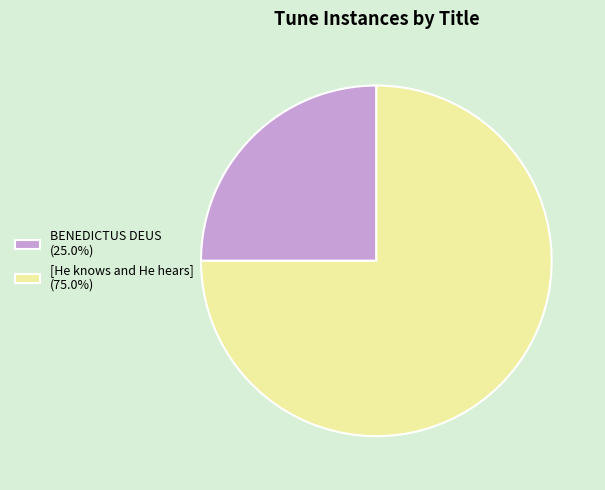

Does any single category account for the majority?

Yes